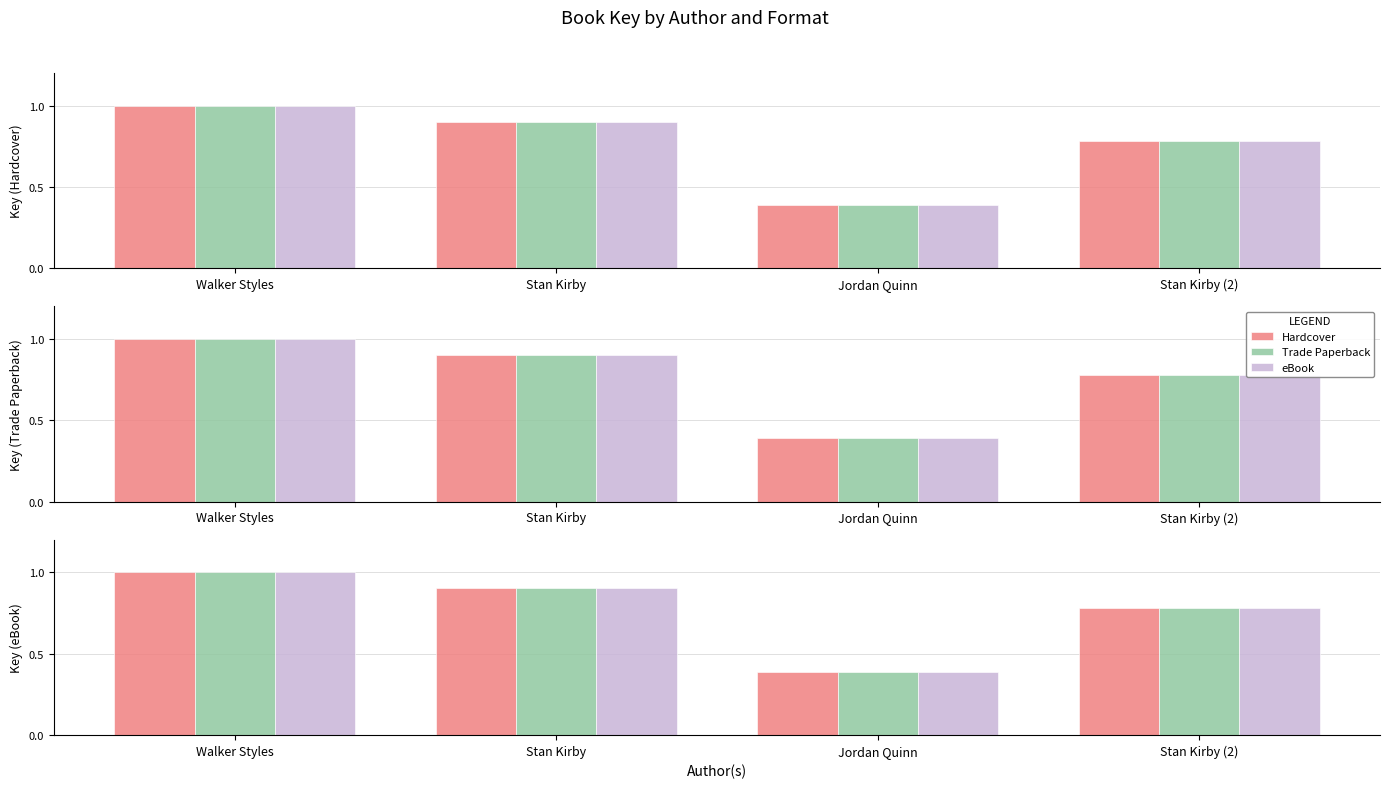

Which series changed the most between Stan Kirby and Stan Kirby (2)?

Hardcover